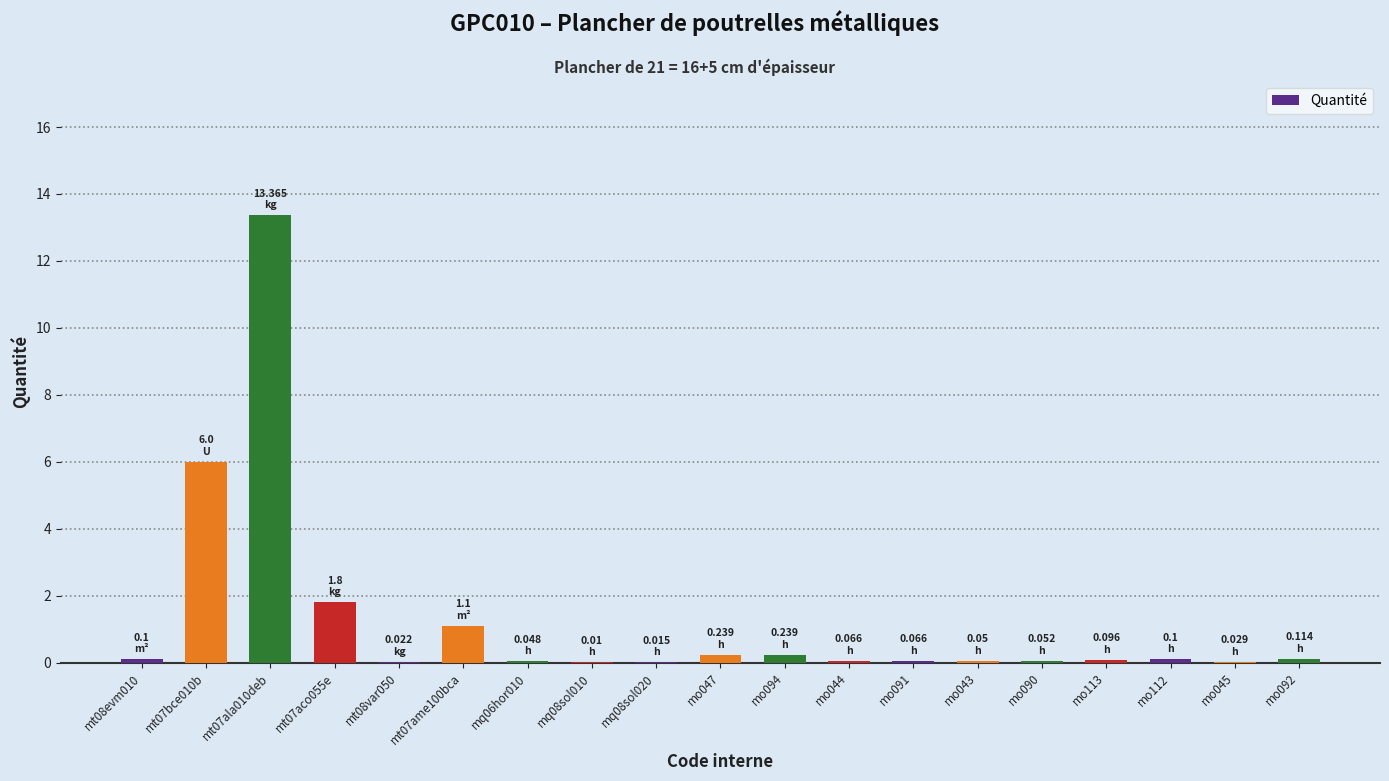

What is the difference between the values at mt07ame100bca and mo091?

1.0